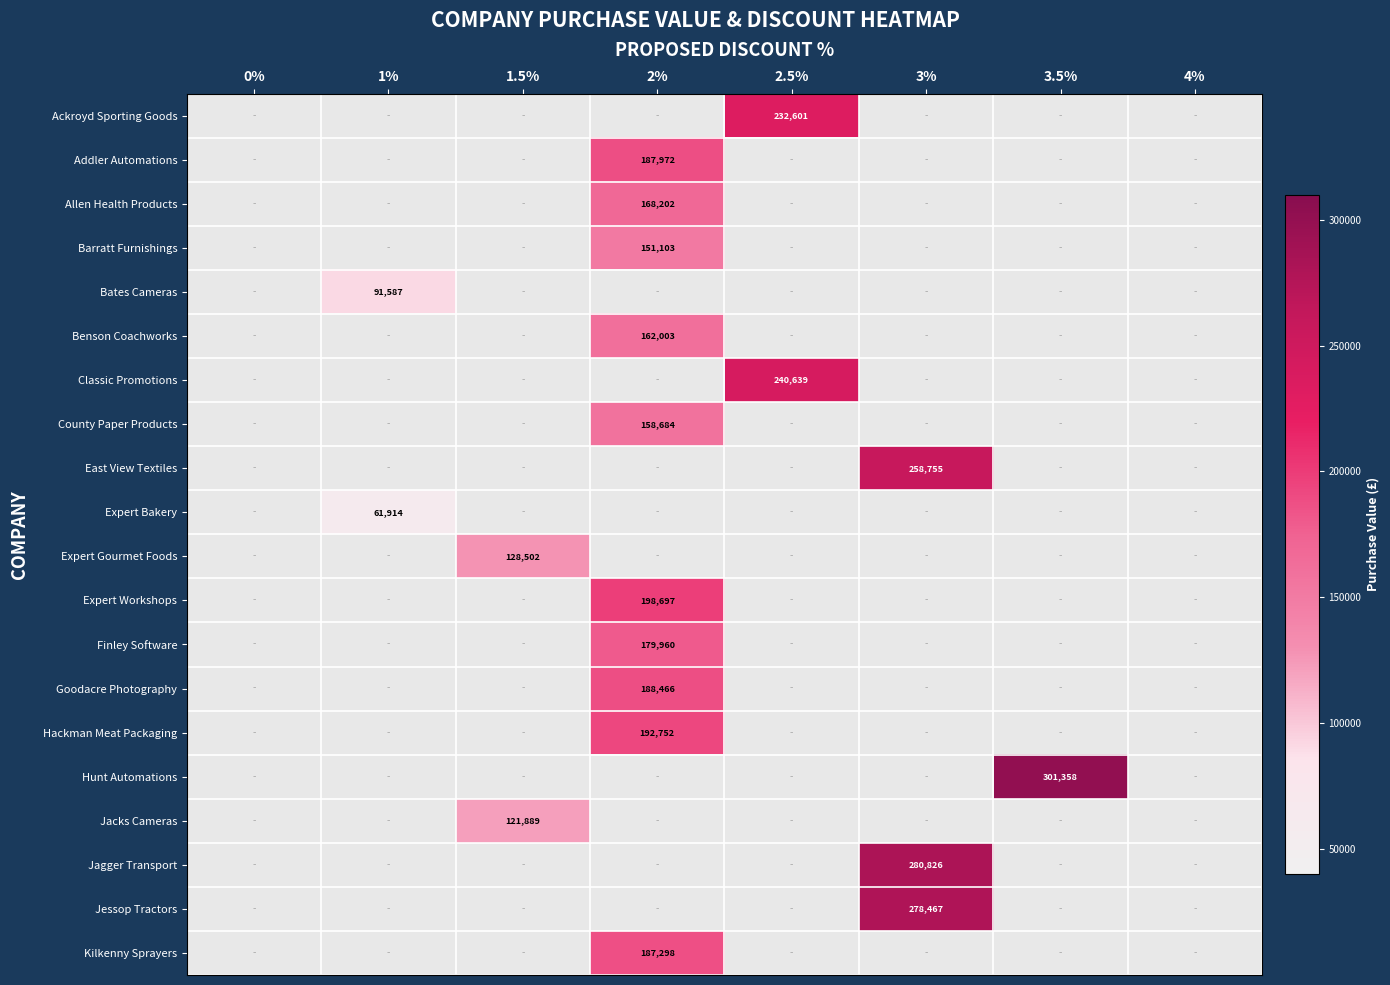

True or false: Jacks Cameras has a value of 121889 at 1.5%.

True